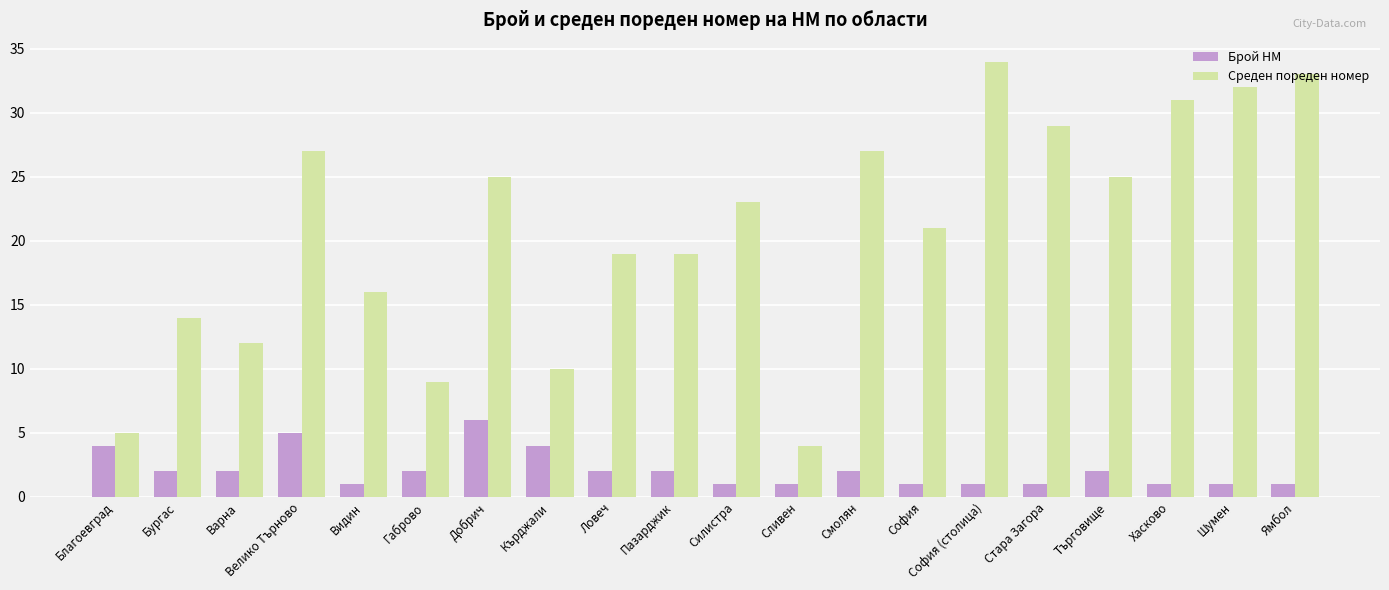

Does the chart contain any negative values?

No